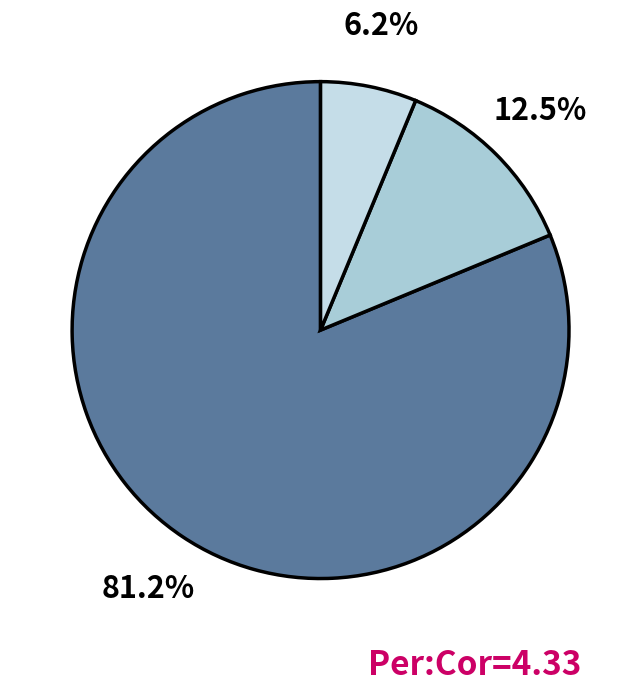

Count the number of slices in the pie.

3